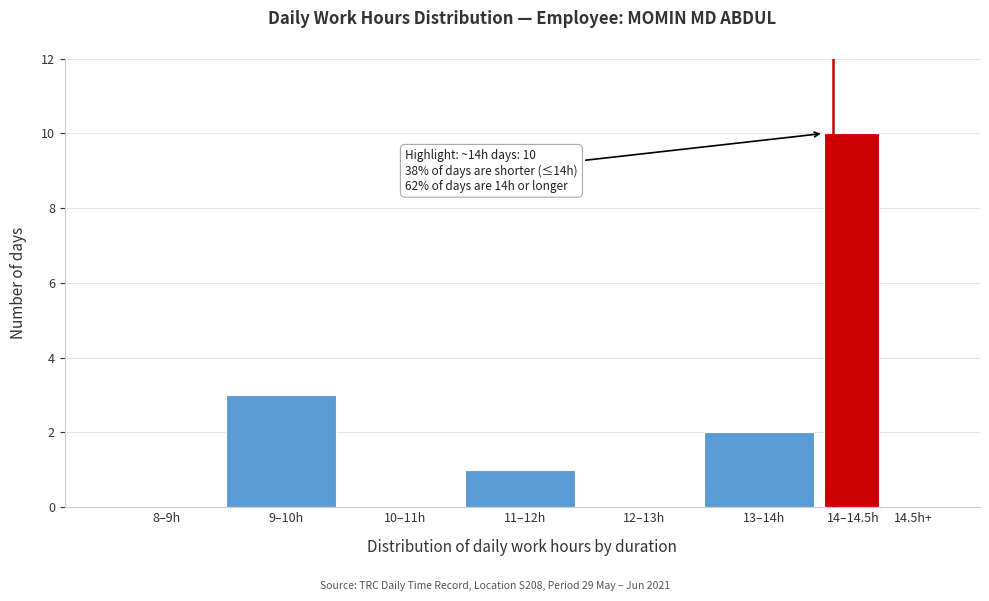

Approximately how many times larger is the value at 14–14.5h compared to 11–12h?

10.0